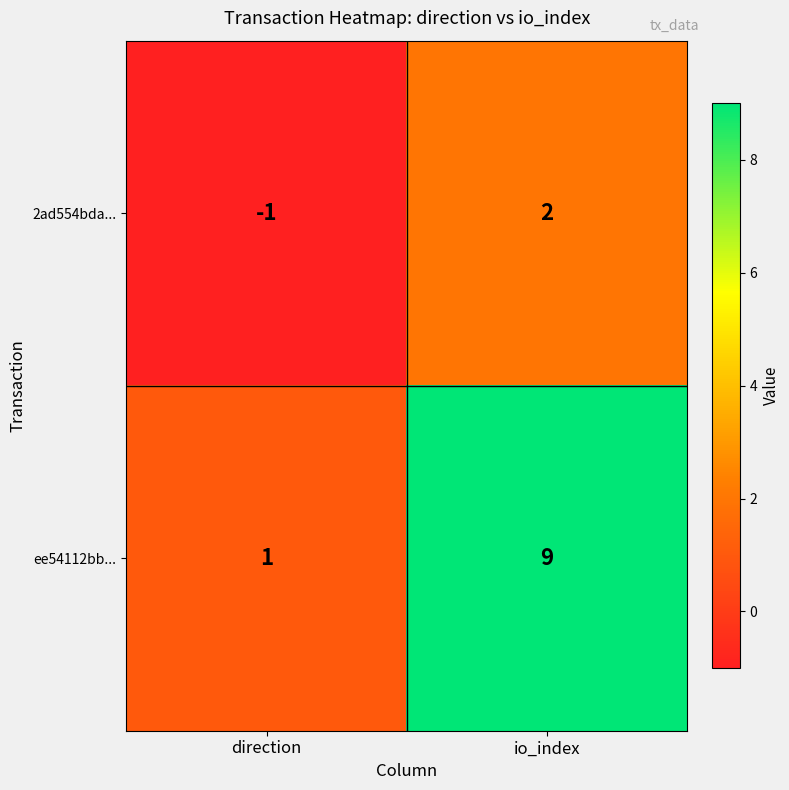

Reading left to right, what are all the values shown in this chart?

2ad554bda...: direction=-1	io_index=2
ee54112bb...: direction=1	io_index=9